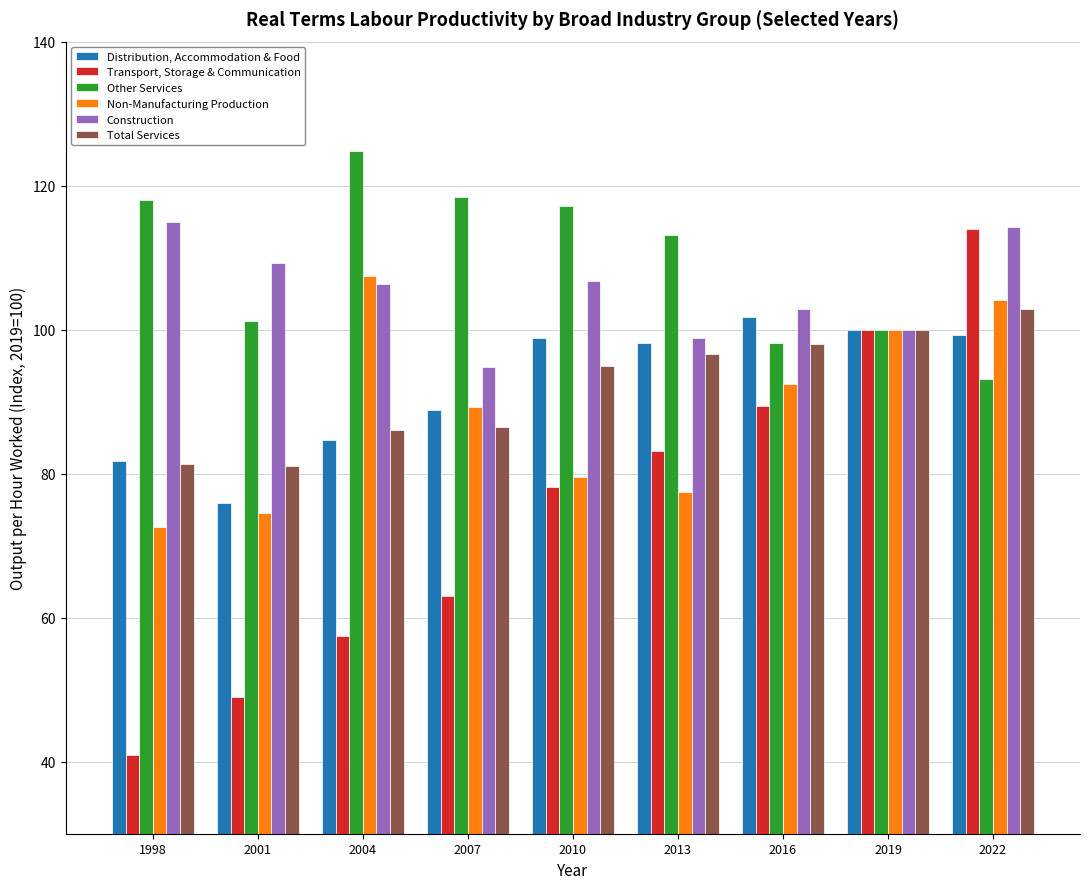

Is it true that Distribution, Accommodation & Food equals 120.3 at 2007?

False